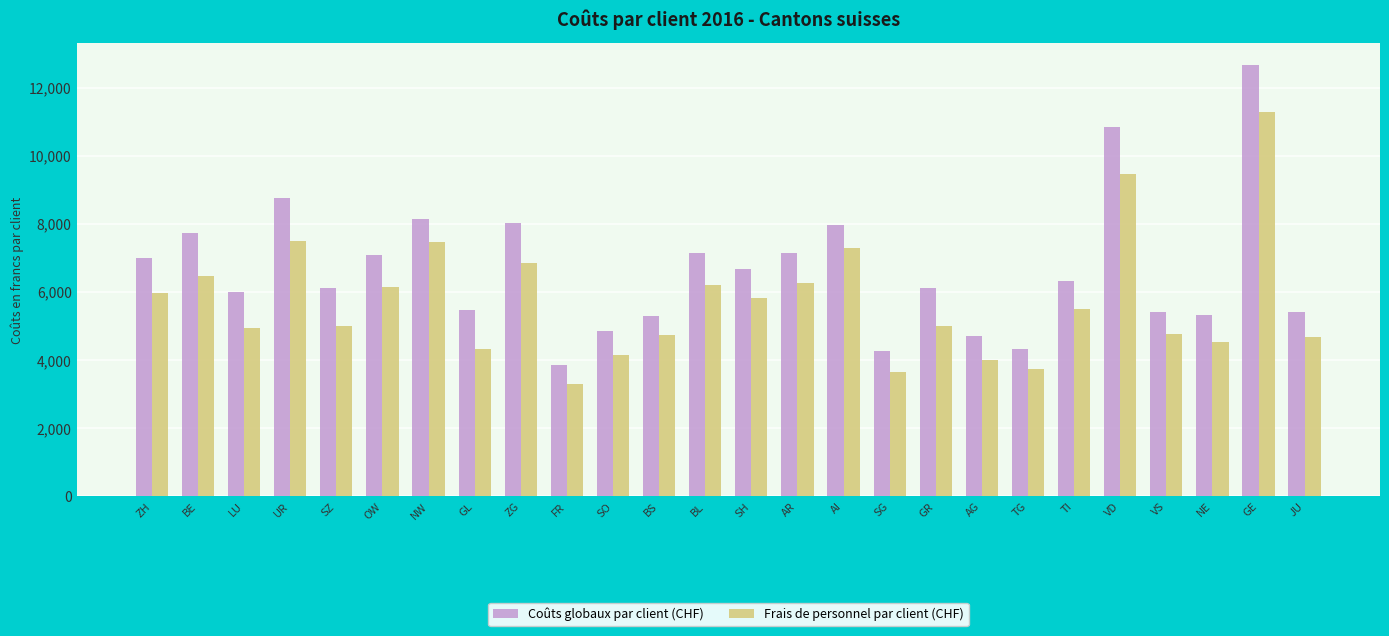

At how many categories does at least one series exceed 7421?

7